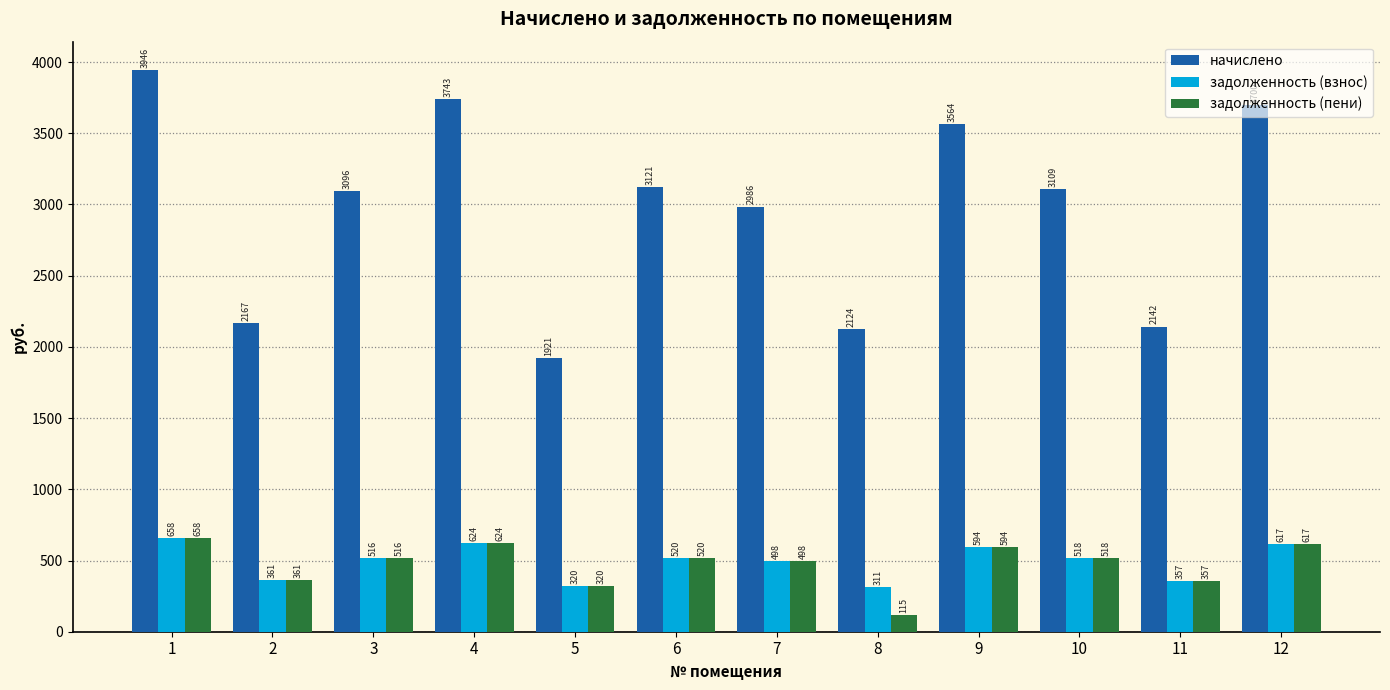

At which category is the sum across all series the highest?

1